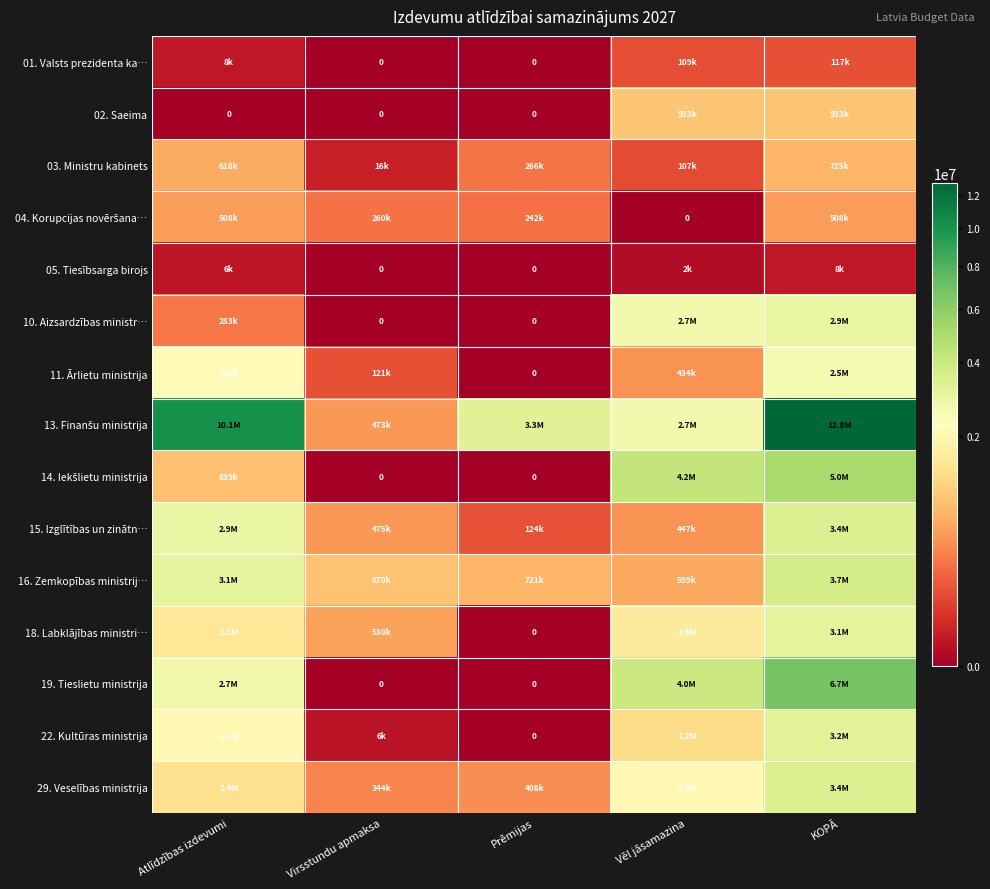

What is the sum of the 29. Veselības ministrija values at Vēl jāsamazina and KOPĀ?

5436723